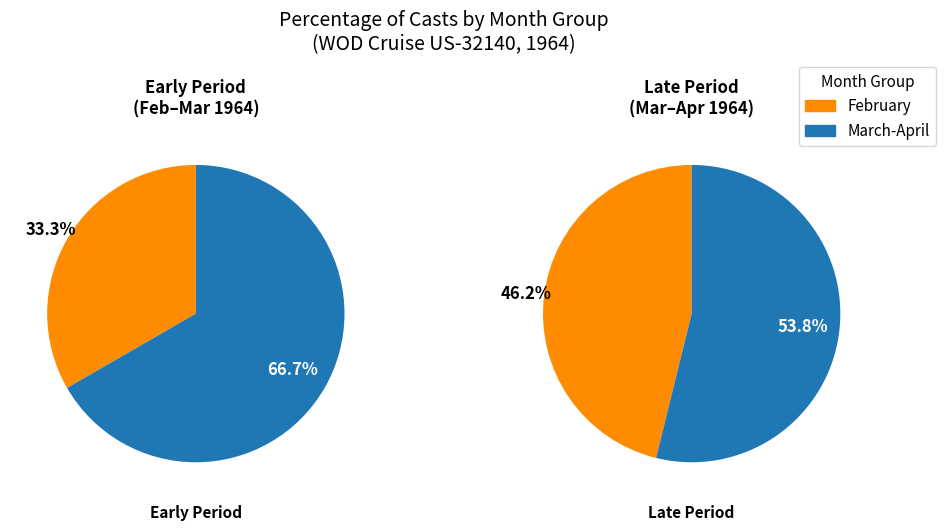

Is it true that 0 is 73% of the pie?

False